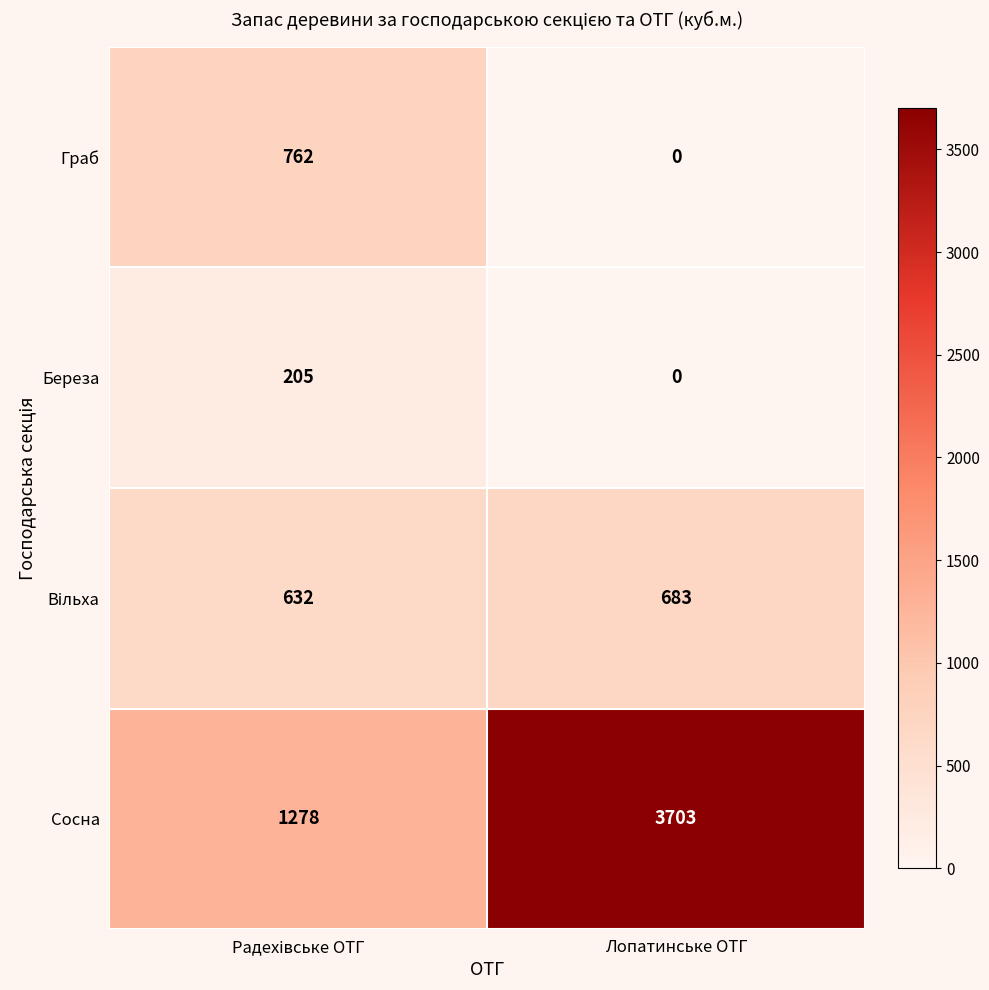

What is the difference between the highest and lowest values at Лопатинське ОТГ?

3703